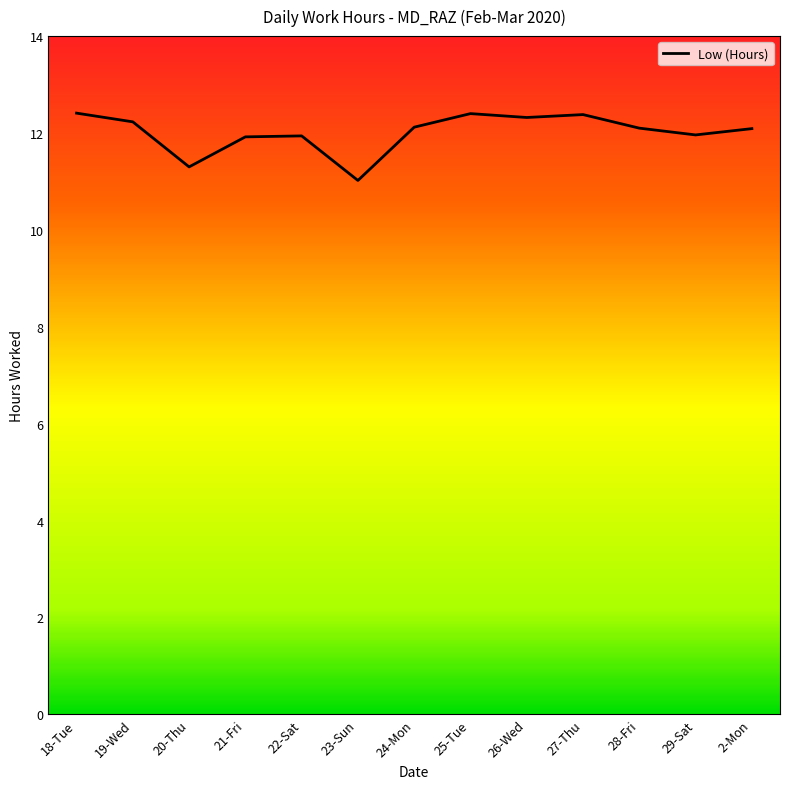

What position from the left is 23-Sun?

6